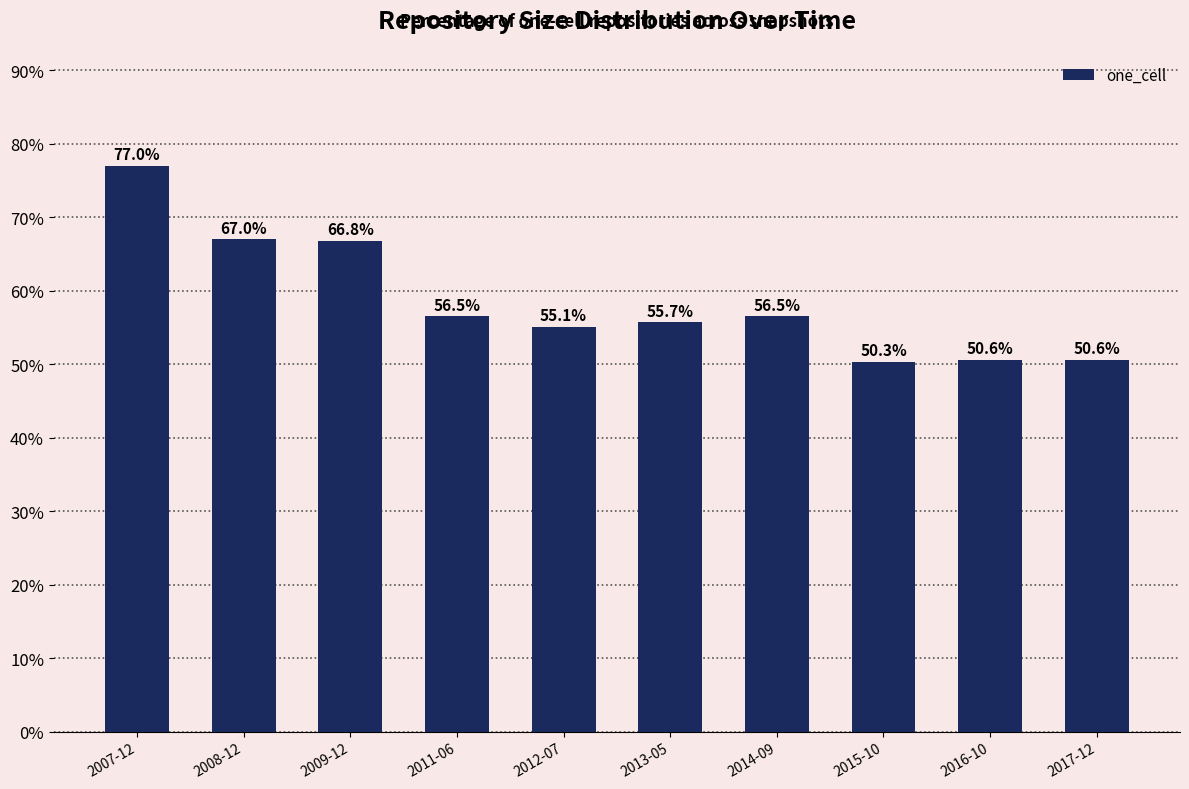

At which category does the chart reach its minimum across all series?

2015-10